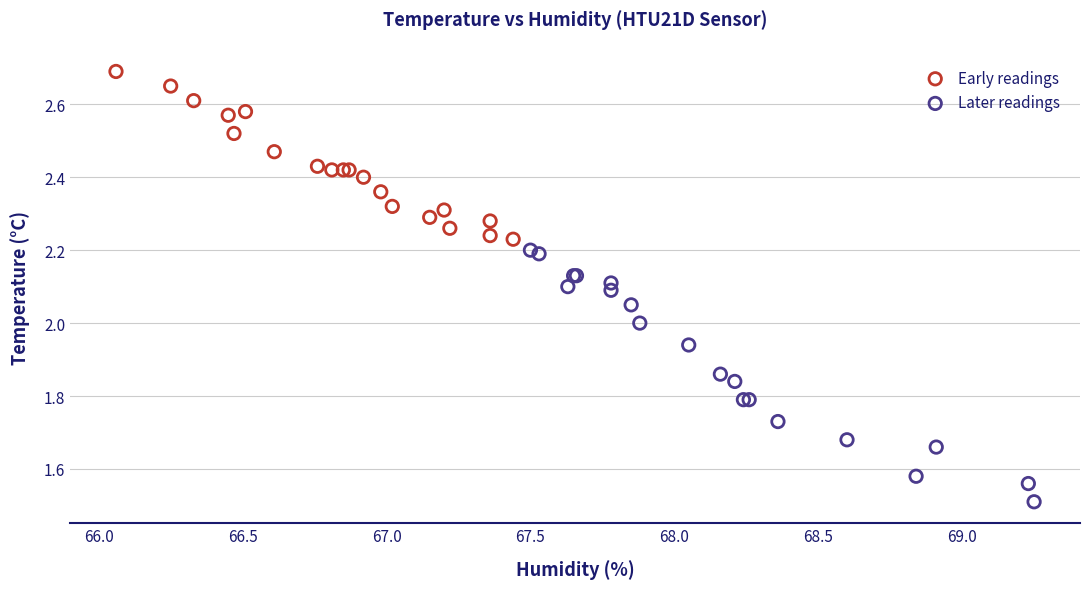

Which series has the widest spread of Y values?

Later readings